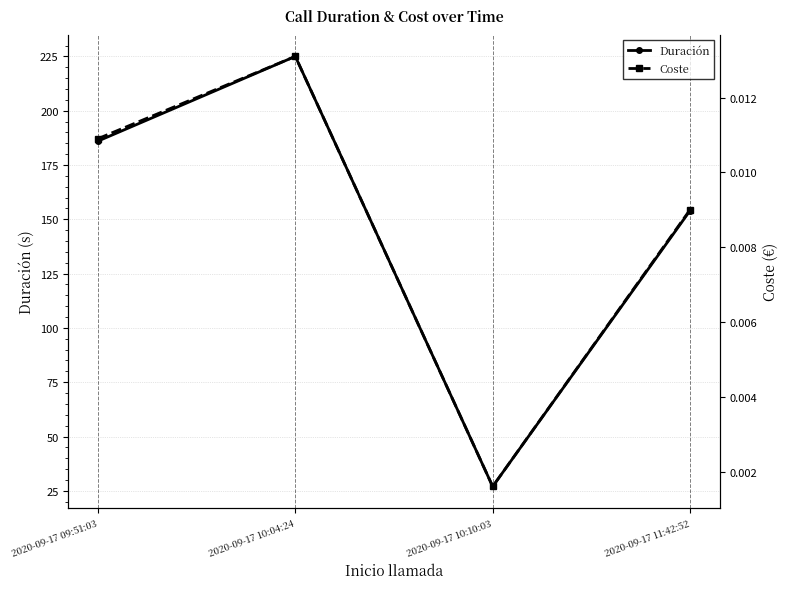

What are all the series names shown in the legend?

Duración, Coste